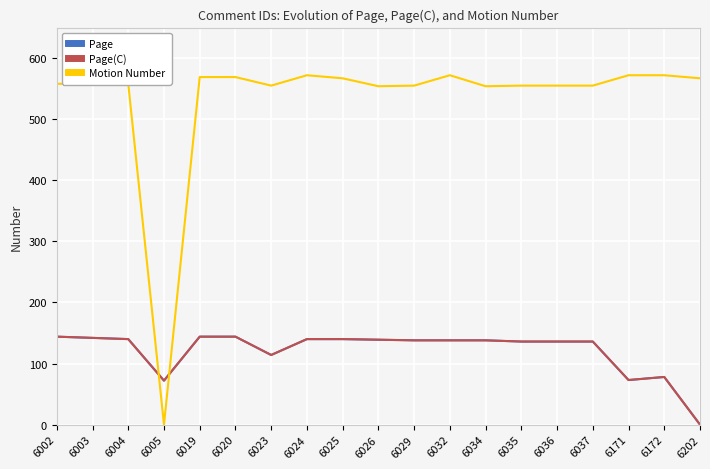

In Page, how many points are higher than both neighbors (excluding endpoints)?

1